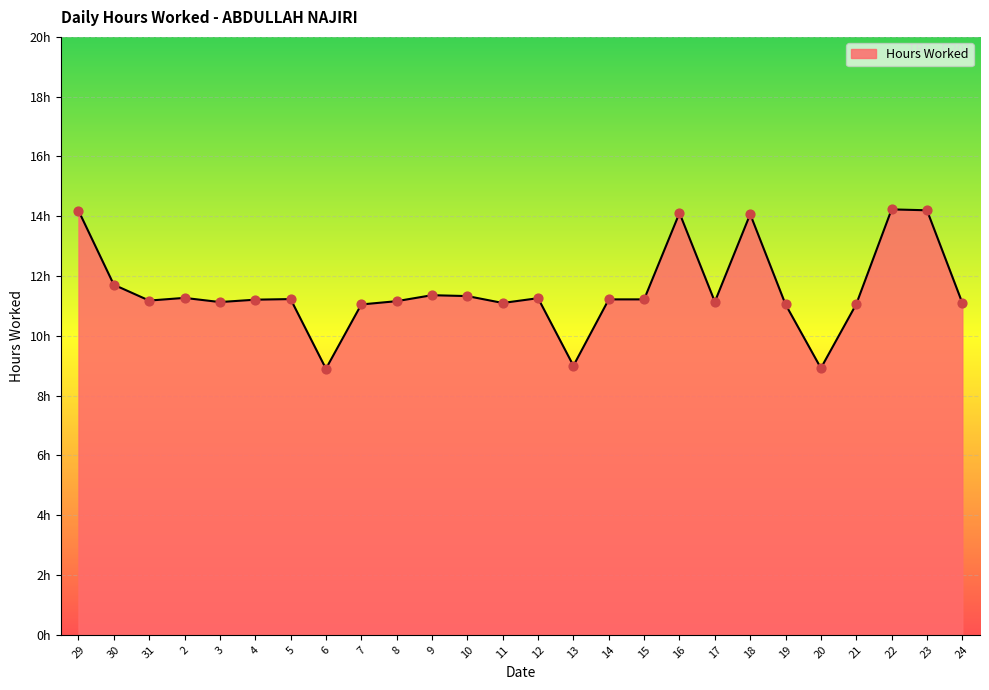

Which has a higher value, 15 or 24?

15